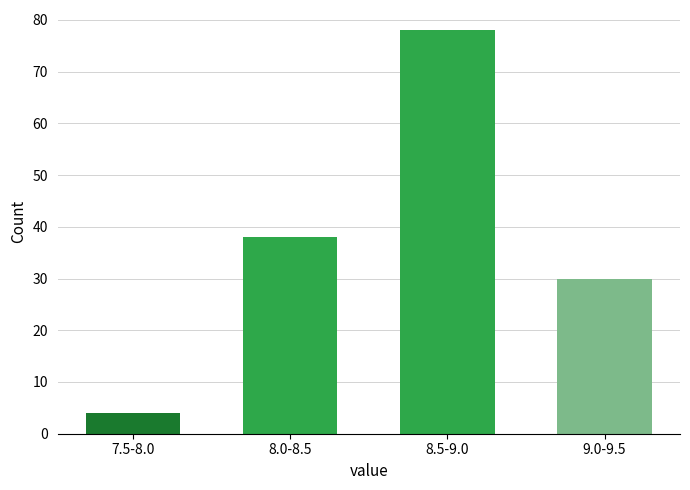

Reading left to right, extract all data points from this chart.

4	38	78	30